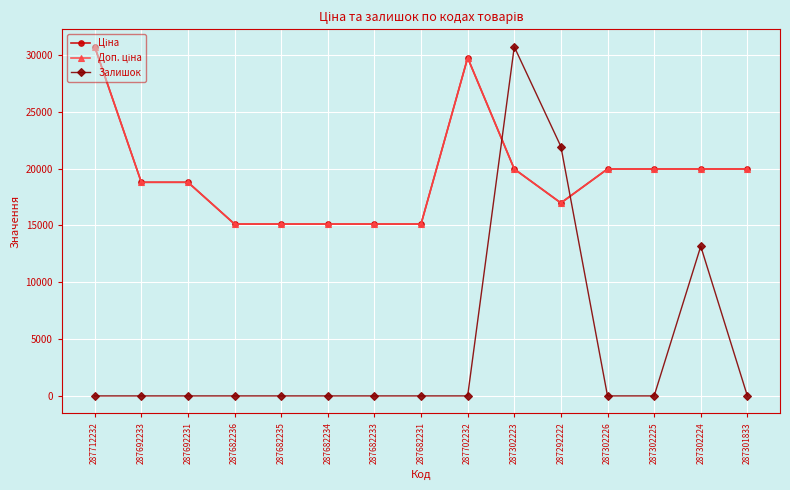

What is the average value of the Доп. ціна series?

19363.7